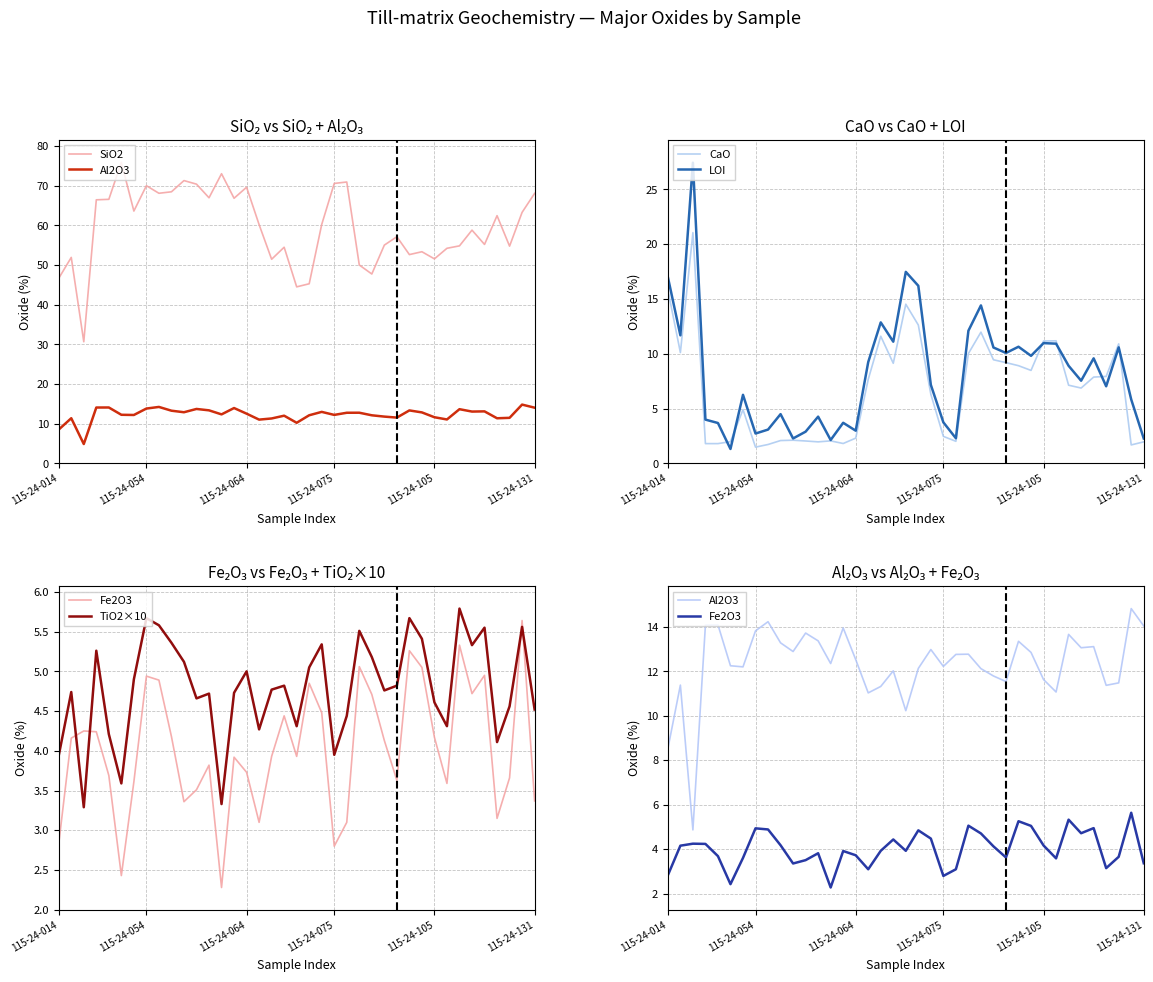

True or false: CaO has more than 0 interior local peaks.

True